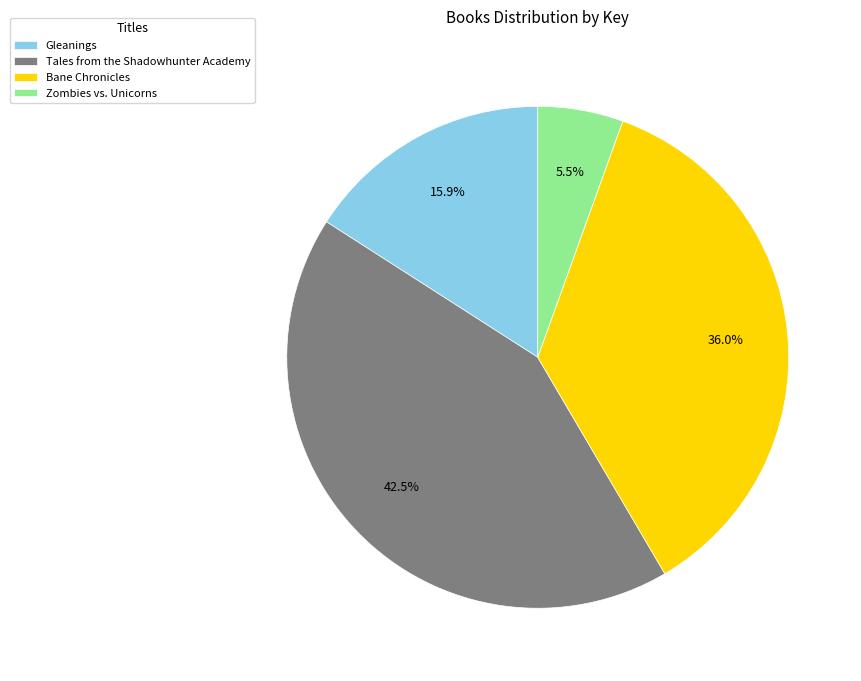

Approximately how many times larger is the value at Gleanings compared to Bane Chronicles?

0.4